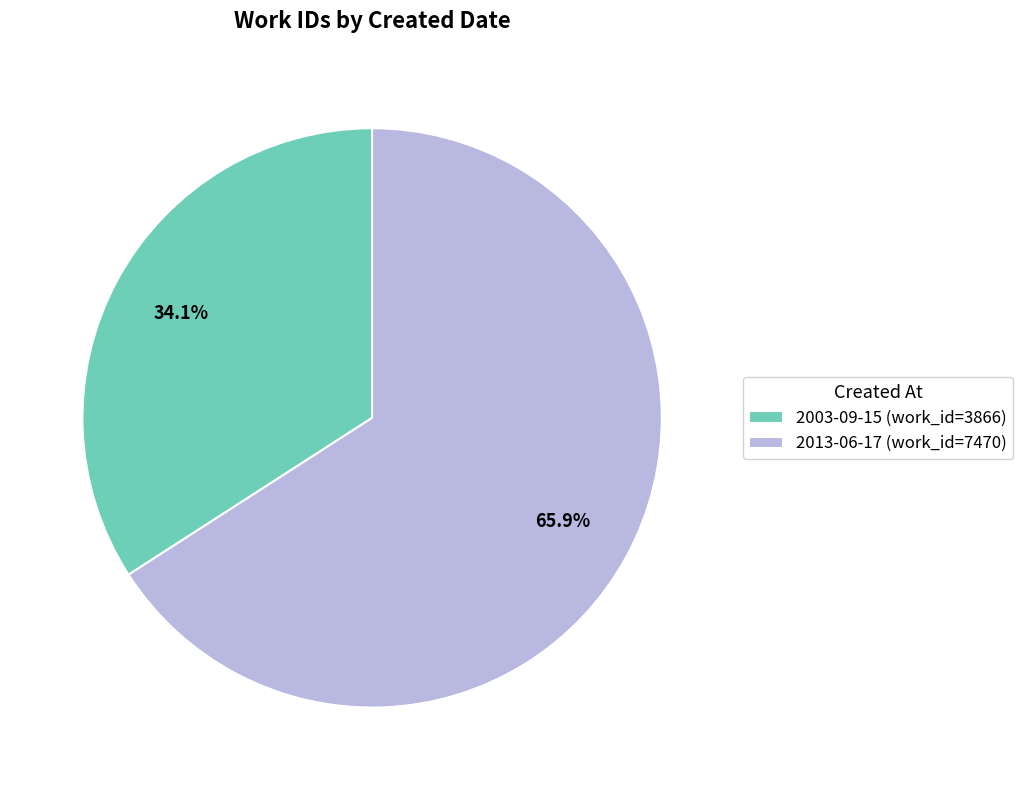

How many slices are in this pie chart?

2